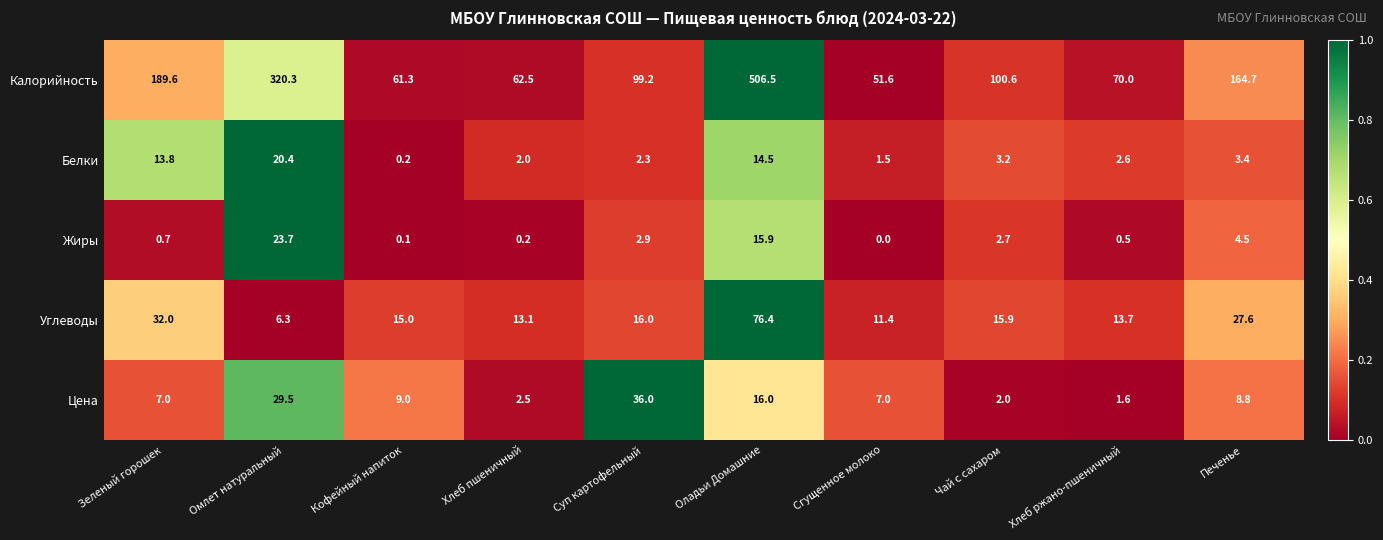

At which category is the sum across all series the highest?

Оладьи Домашние